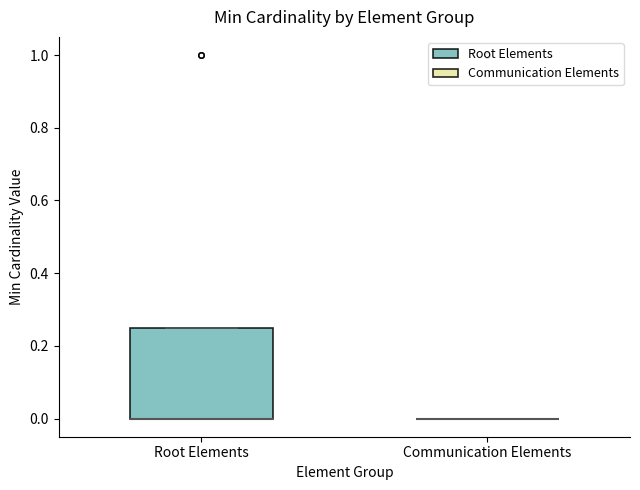

Comparing the boxes themselves (not the whiskers), which one is the tallest?

Root Elements